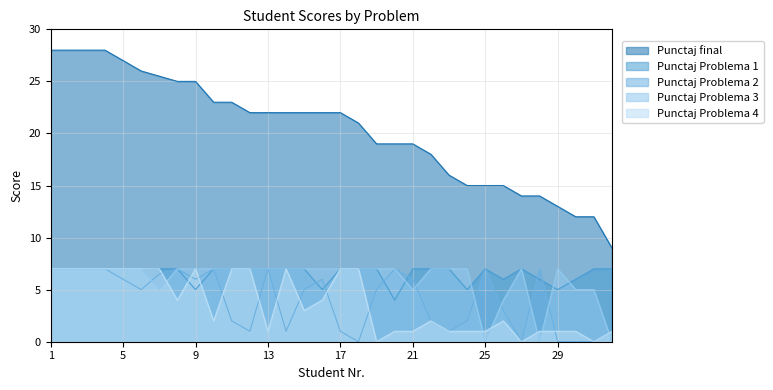

How many lines are shown in the chart?

5